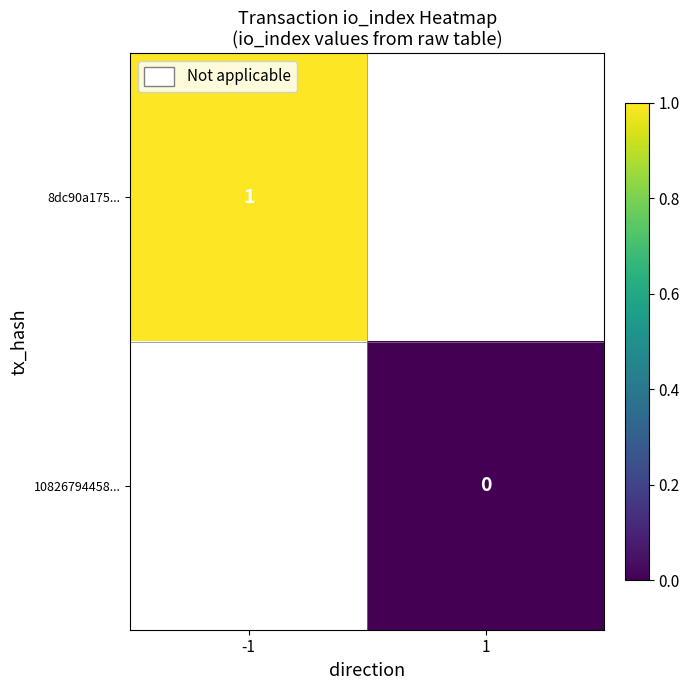

The value of 8dc90a175... at -1 is 1. True or false?

True